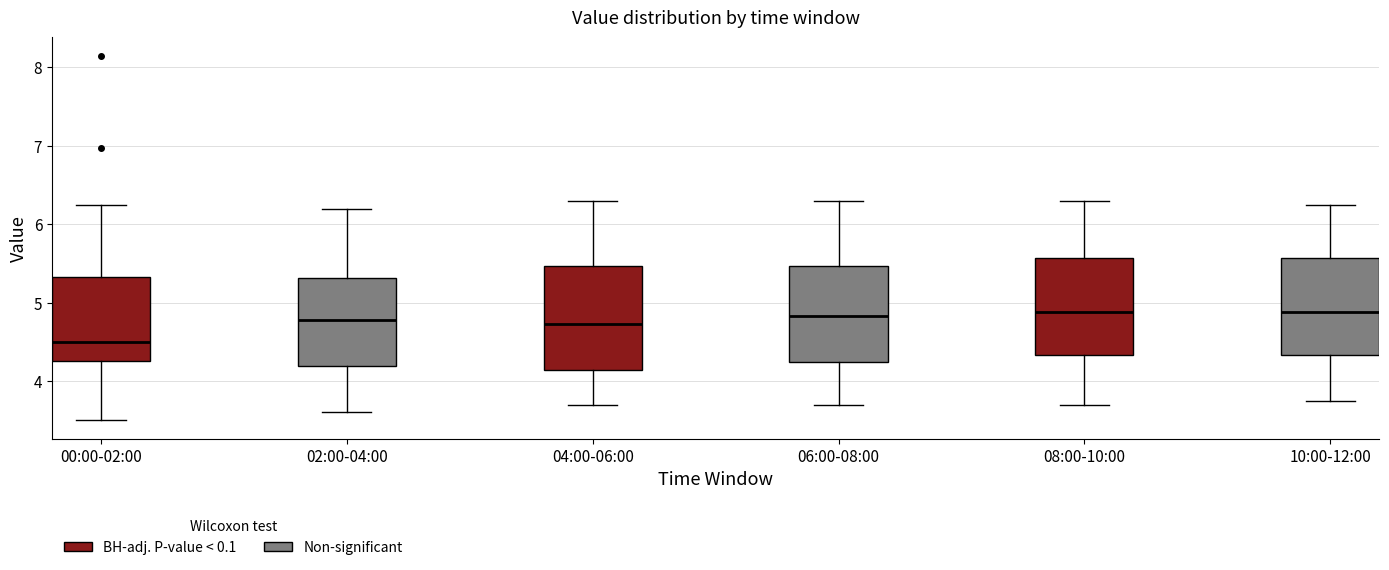

Reading left to right, transcribe this box plot: for each box, give where its median line is, the range the box spans, and where its two whiskers end, as read against the y-axis. The values are not printed on the chart, so give them approximately, as read against the axis.

00:00-02:00: median 4.5, box 4.3 to 5.3, whiskers 3.5 to 6.3
02:00-04:00: median 4.8, box 4.2 to 5.3, whiskers 3.6 to 6.2
04:00-06:00: median 4.7, box 4.1 to 5.5, whiskers 3.7 to 6.3
06:00-08:00: median 4.8, box 4.2 to 5.5, whiskers 3.7 to 6.3
08:00-10:00: median 4.9, box 4.3 to 5.6, whiskers 3.7 to 6.3
10:00-12:00: median 4.9, box 4.3 to 5.6, whiskers 3.8 to 6.3